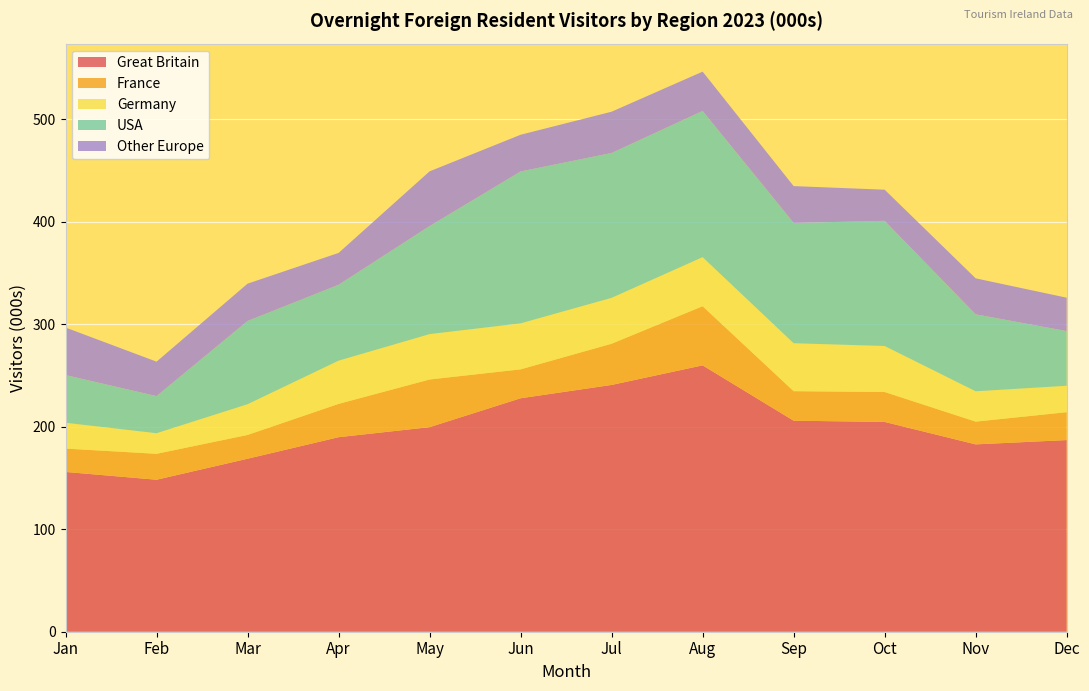

Reading left to right, transcribe all the data shown in this chart.

Great Britain: 155.9	148.3	168.8	189.8	199.6	227.8	240.8	259.9	205.9	204.7	182.8	187.0
France: 22.8	25.3	23.2	32.5	46.5	28.2	40.2	57.7	28.8	29.2	22.2	27.2
Germany: 25.2	20.1	30.0	42.2	44.3	44.9	44.8	47.9	46.8	44.9	29.6	25.8
USA: 46.5	36.2	81.2	74.0	105.4	148.2	141.3	142.6	117.4	122.1	75.1	53.3
Other Europe: 46.4	33.6	36.4	31.1	53.4	35.8	40.3	38.4	35.9	30.4	35.1	32.6